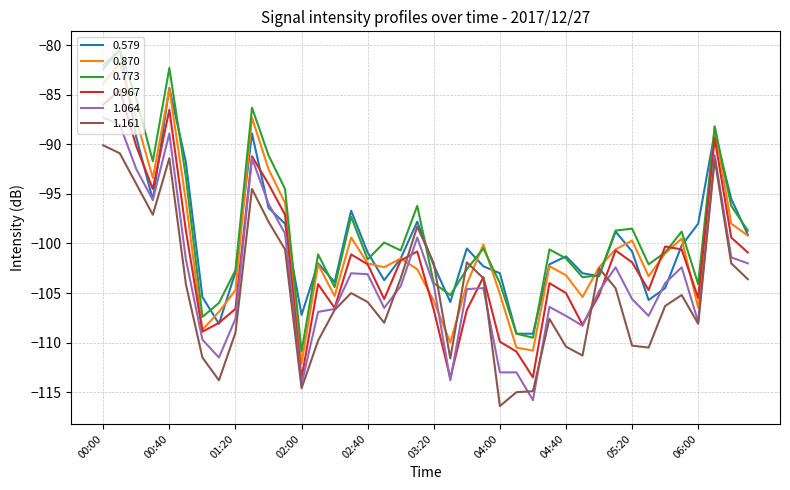

At how many categories does at least one series exceed -85?

3